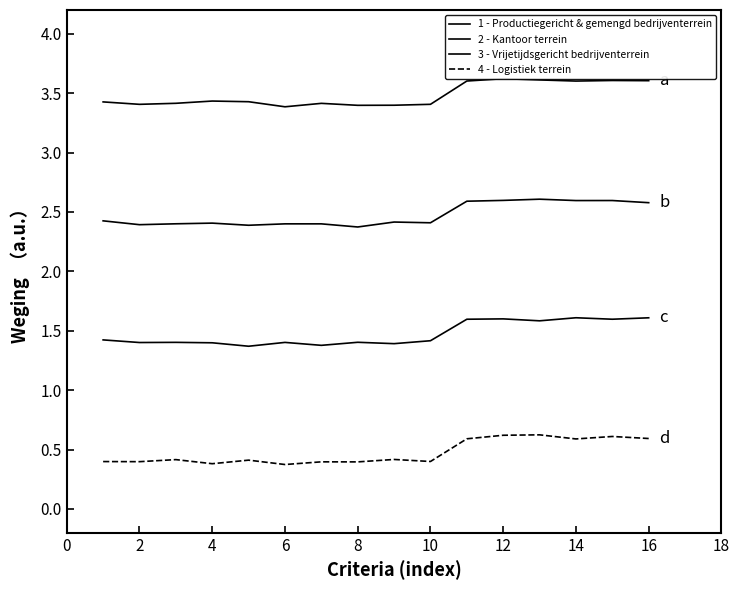

What is the sum of all 4 - Logistiek terrein values?

7.6